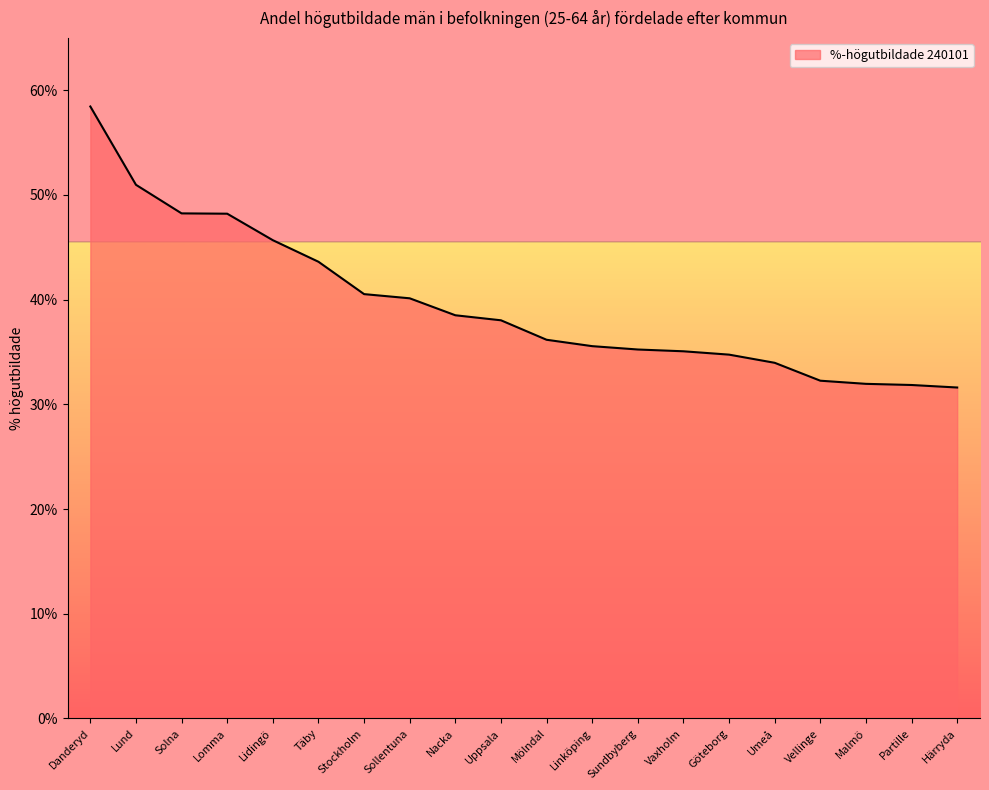

What is the greatest value displayed?

58.5